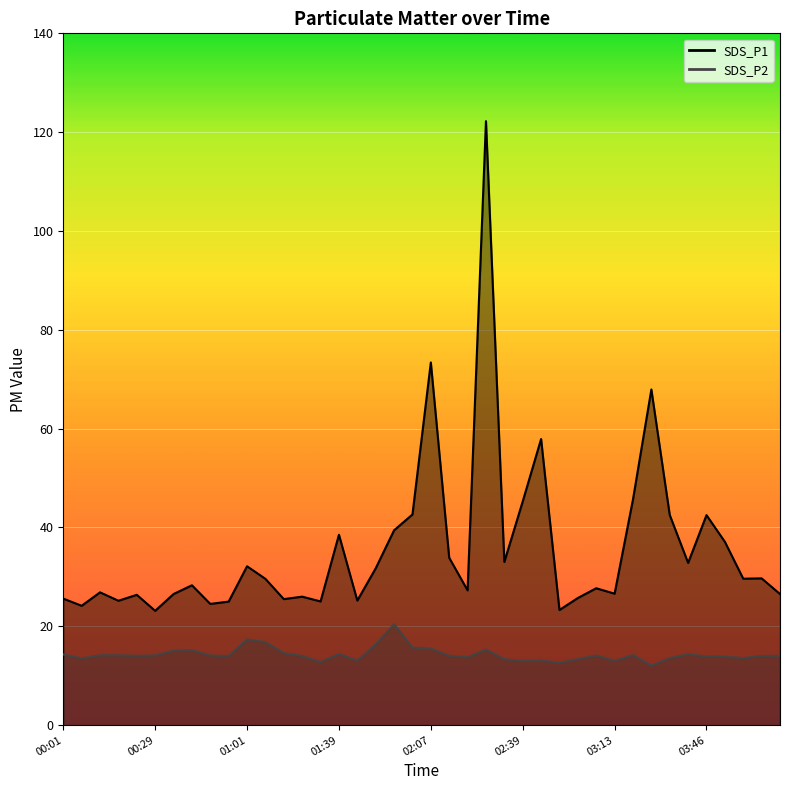

What is the value of the SDS_P2 point at the 12th from the left?

16.8